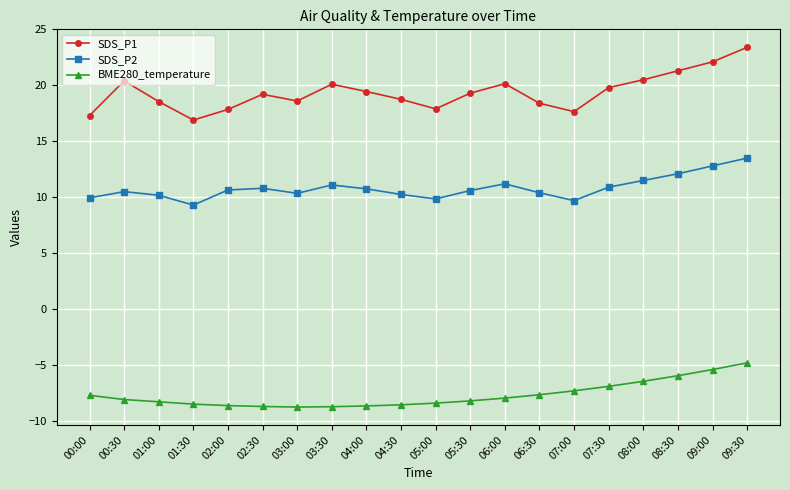

What is the highest value of the SDS_P1 series?

23.4